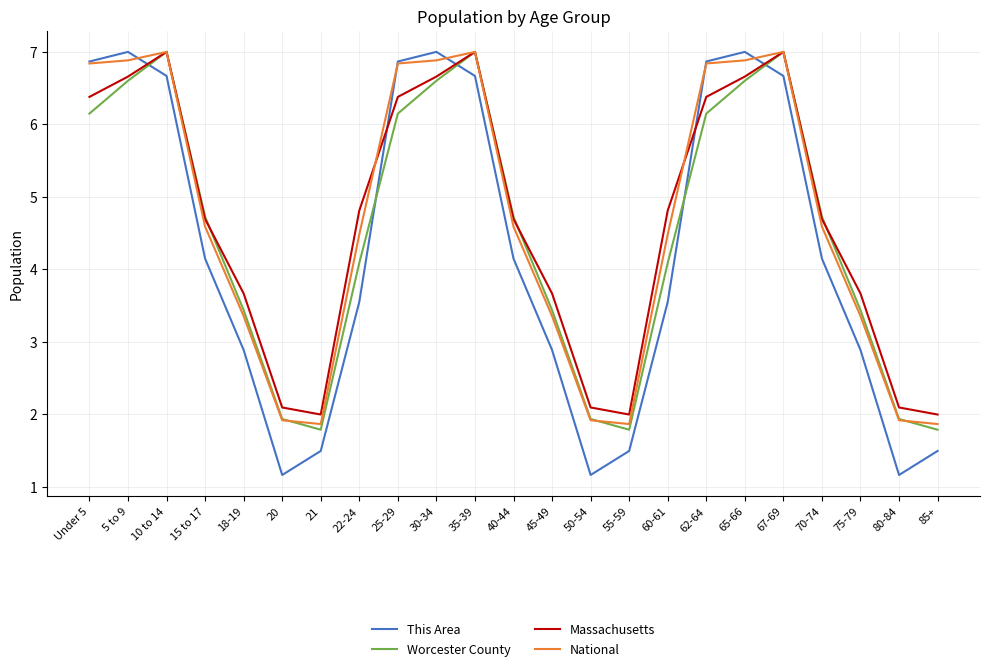

What is the difference between the maximum and minimum values in the Massachusetts series?

5.0